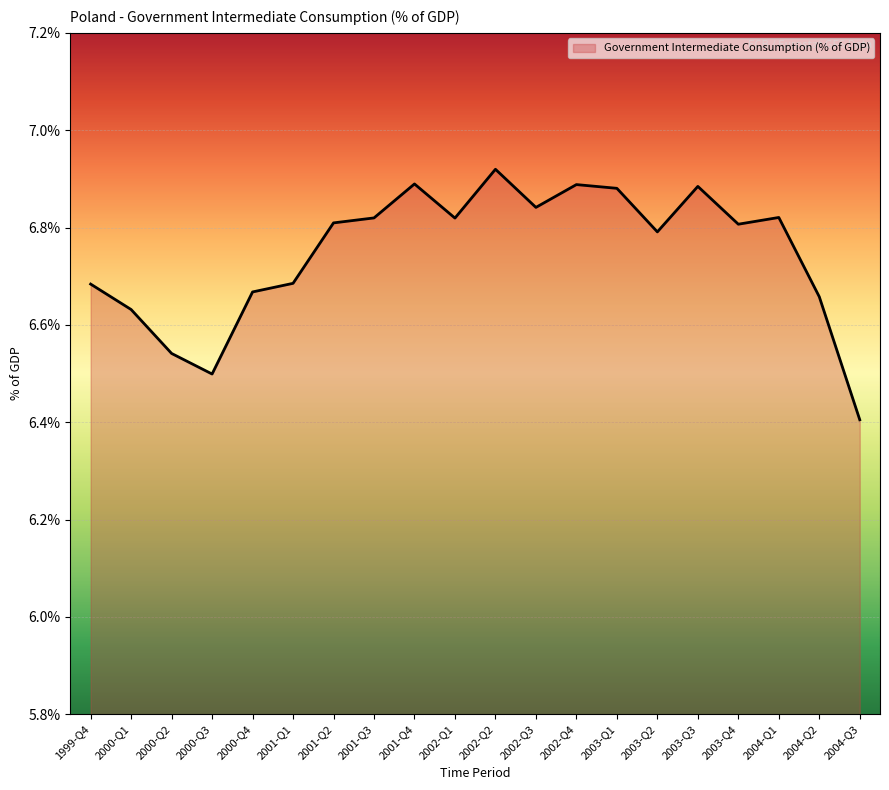

True or false: there are more than 0 points higher than both neighbors.

True